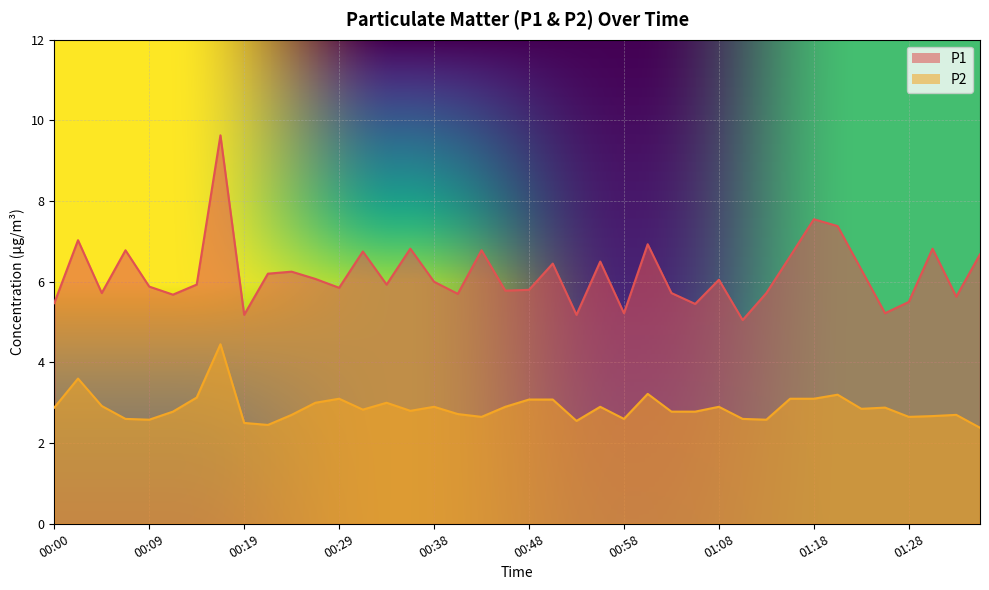

Reading left to right, list all the values displayed in this chart.

P1: 00:00=5.5	00:02=7.0	00:04=5.7	00:07=6.8	00:09=5.9	00:12=5.7	00:14=5.9	00:17=9.6	00:19=5.2	00:21=6.2	00:24=6.2	00:26=6.1	00:29=5.8	00:31=6.8	00:34=5.9	00:36=6.8	00:38=6.0	00:41=5.7	00:43=6.8	00:46=5.8	00:48=5.8	00:51=6.5	00:53=5.2	00:56=6.5	00:58=5.2	01:00=6.9	01:03=5.7	01:05=5.5	01:08=6.0	01:10=5.0	01:13=5.7	01:16=6.6	01:18=7.5	01:20=7.4	01:23=6.3	01:25=5.2	01:28=5.5	01:30=6.8	01:33=5.6	01:35=6.7
P2: 00:00=2.9	00:02=3.6	00:04=2.9	00:07=2.6	00:09=2.6	00:12=2.8	00:14=3.1	00:17=4.5	00:19=2.5	00:21=2.5	00:24=2.7	00:26=3.0	00:29=3.1	00:31=2.8	00:34=3.0	00:36=2.8	00:38=2.9	00:41=2.7	00:43=2.6	00:46=2.9	00:48=3.1	00:51=3.1	00:53=2.5	00:56=2.9	00:58=2.6	01:00=3.2	01:03=2.8	01:05=2.8	01:08=2.9	01:10=2.6	01:13=2.6	01:16=3.1	01:18=3.1	01:20=3.2	01:23=2.9	01:25=2.9	01:28=2.6	01:30=2.7	01:33=2.7	01:35=2.4